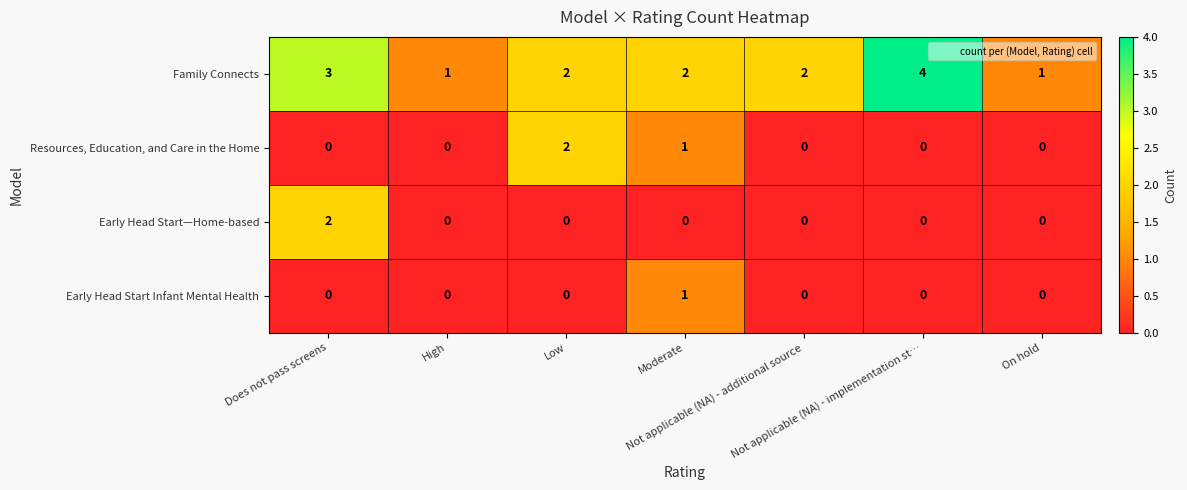

What is the sum of all Family Connects values?

15